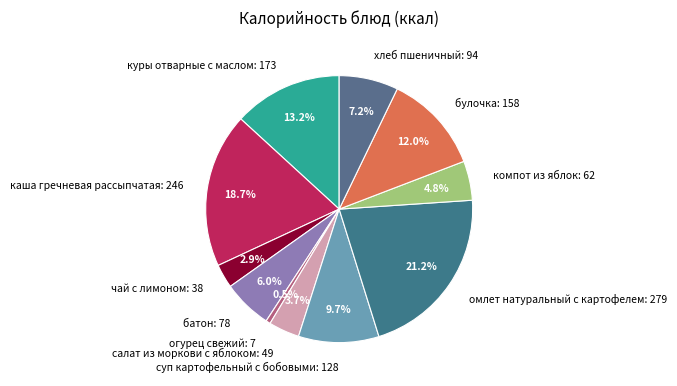

Which category has the biggest portion of the pie?

омлет натуральный с картофелем